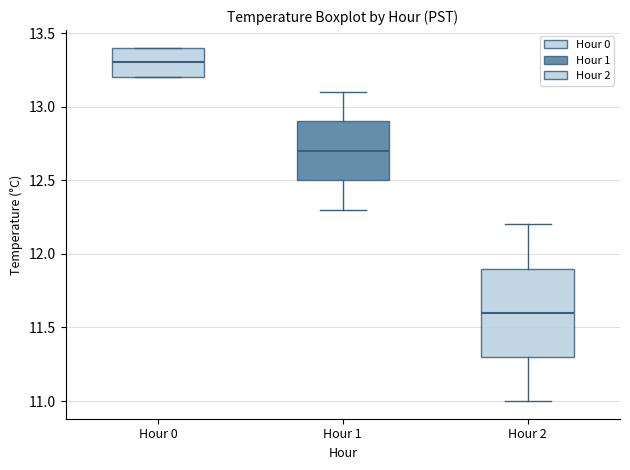

Where is the lower edge of the box for Hour 2 on the y-axis? The values are not printed on the chart, so give them approximately, as read against the axis.

11.3